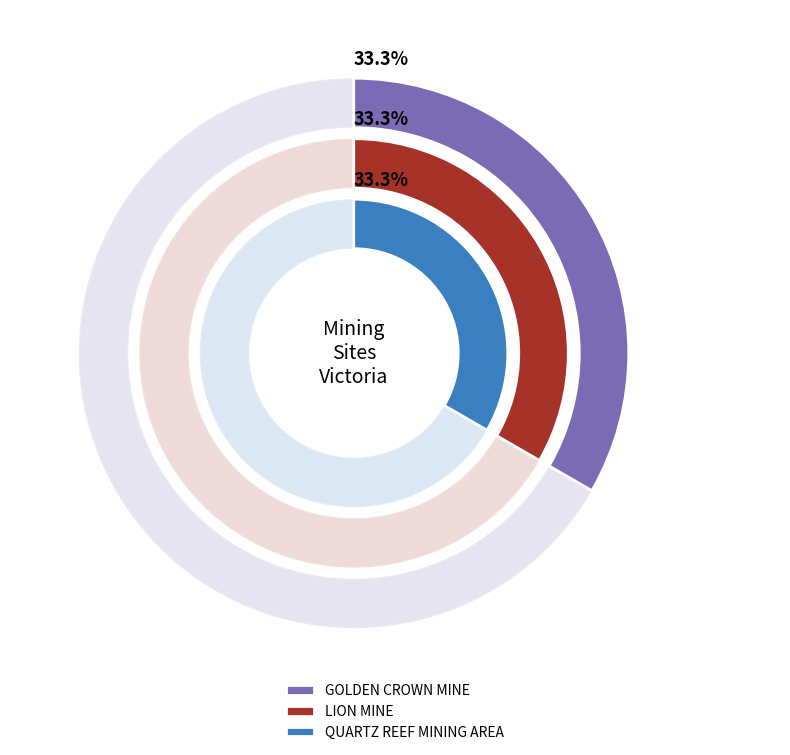

Count the number of slices in the pie.

3